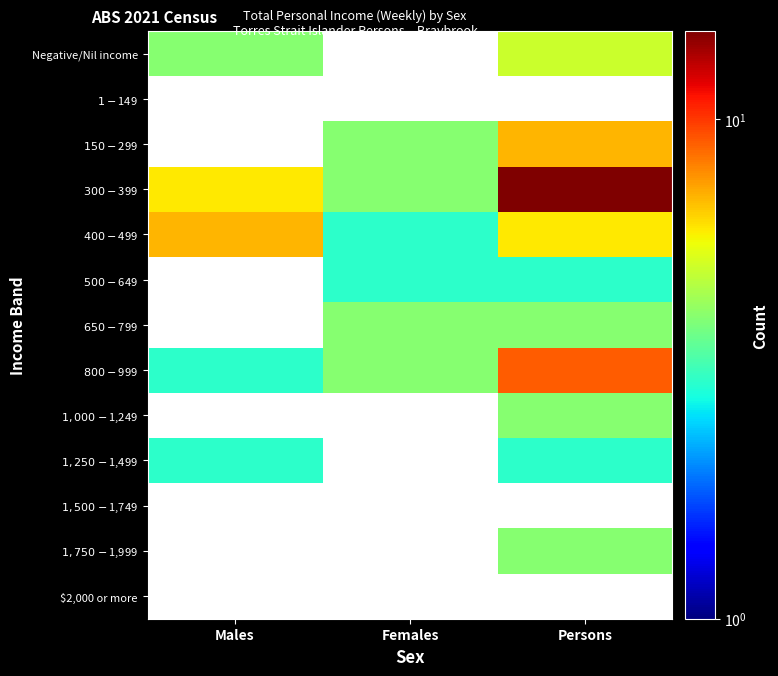

What is the minimum value shown in the chart?

3.0